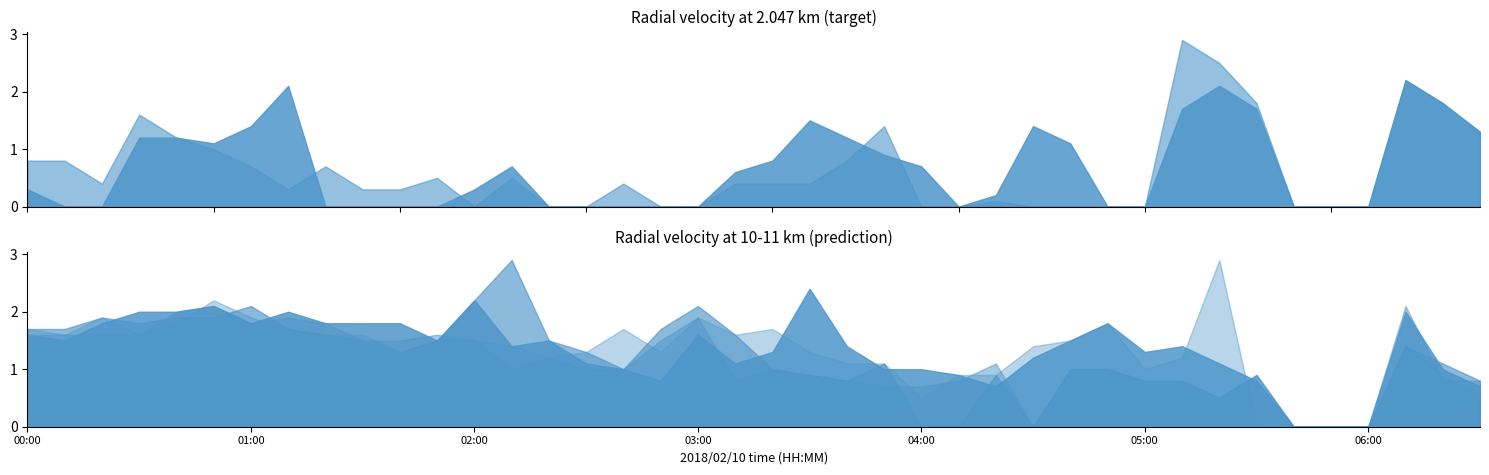

True or false: 2.194 has more than 2 interior local peaks.

True